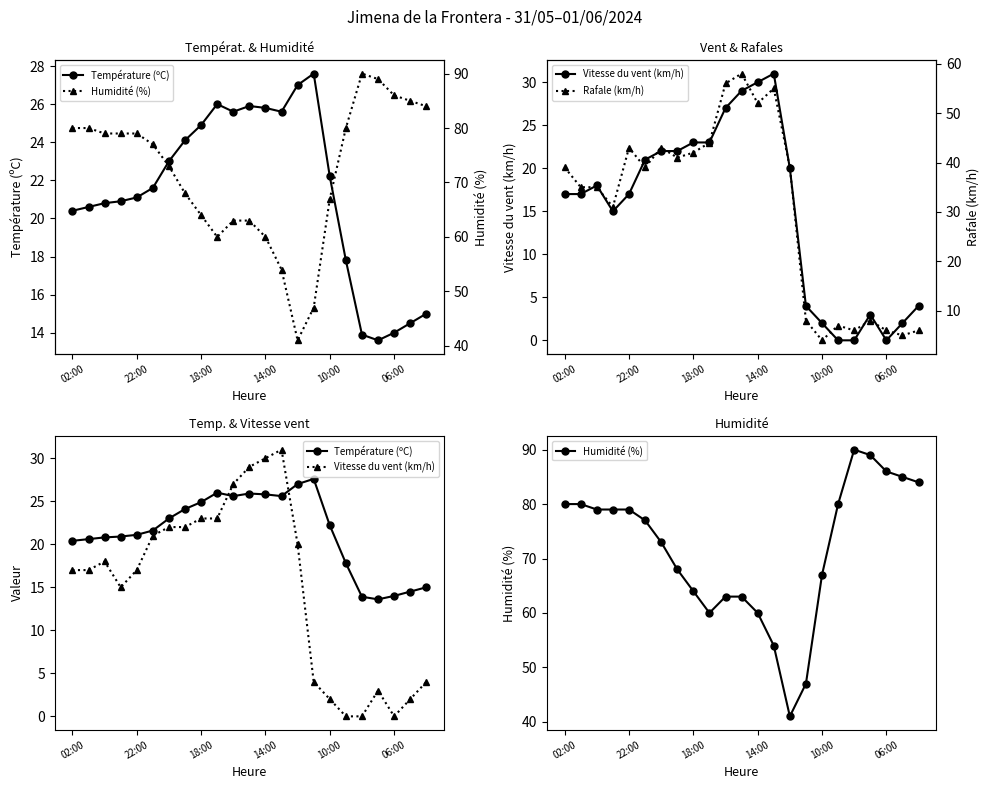

Between which two adjacent categories do Rafale (km/h) and Température (ºC) first intersect?

14 and 15